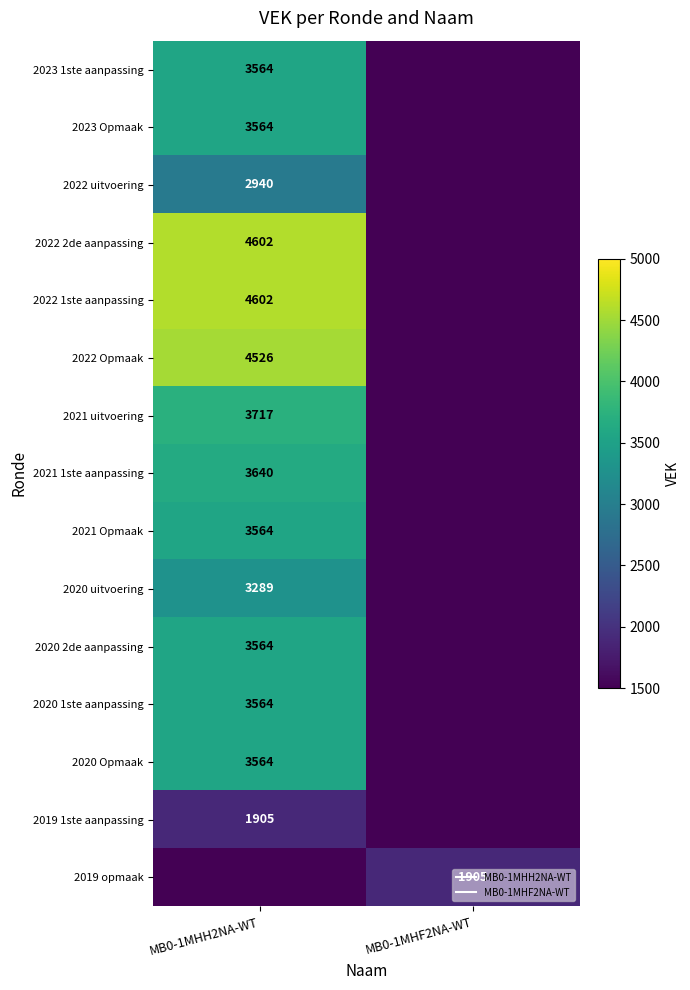

Where is 2020 uitvoering nearest to the value 1644?

MB0-1MHF2NA-WT